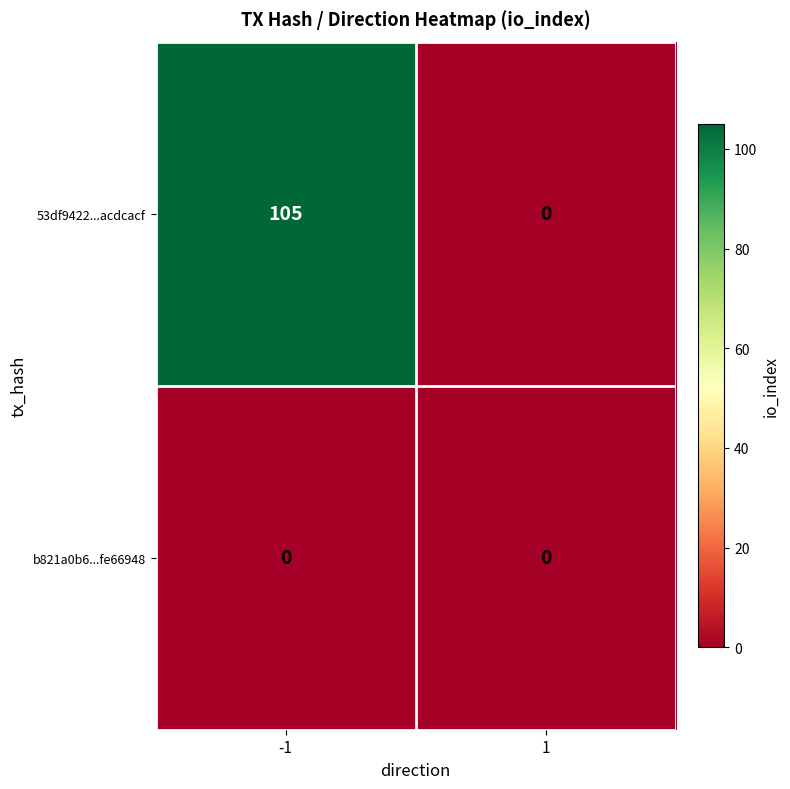

List the series in order of their peak value, lowest first.

b821a0b6...fe66948, 53df9422...acdcacf